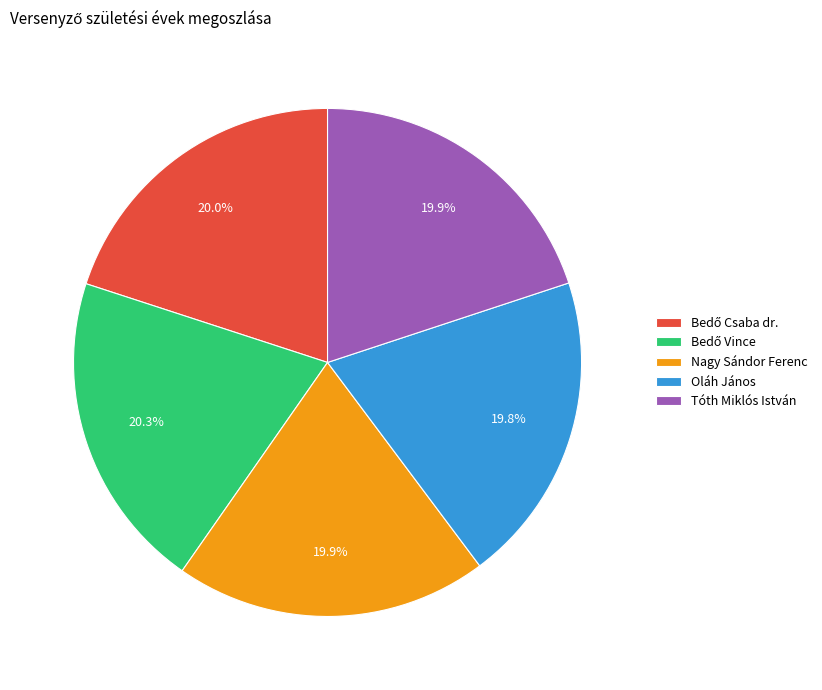

How many segments does this pie chart have?

5